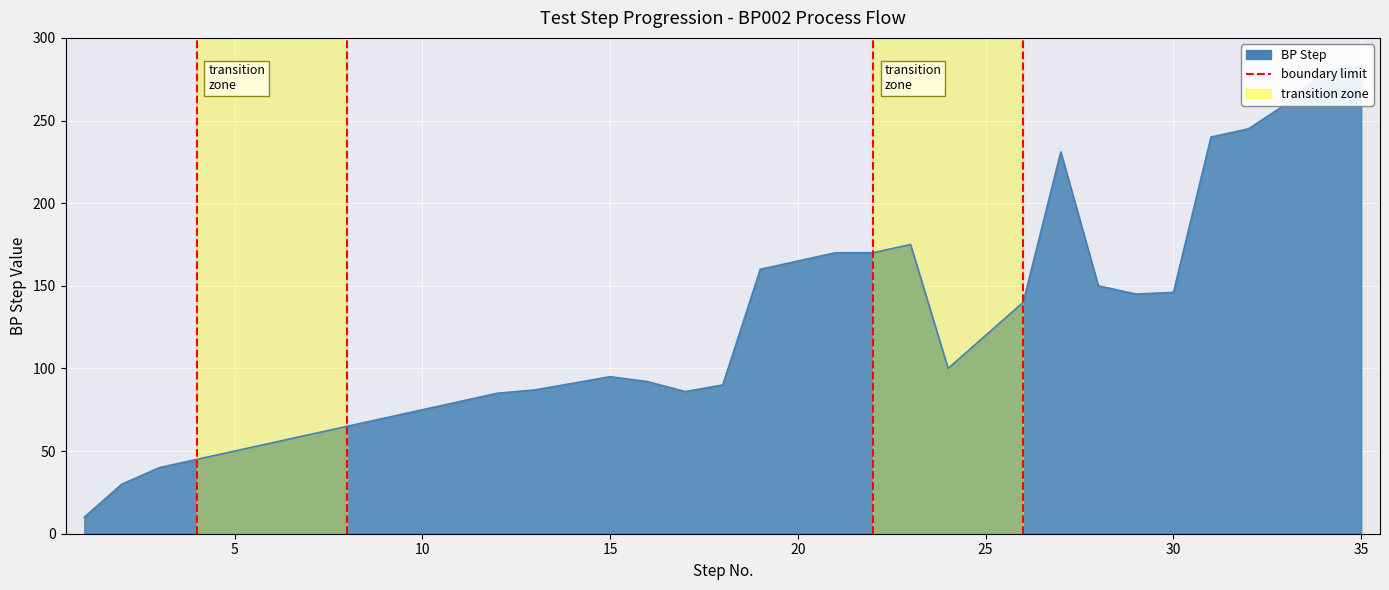

Count the number of data series in this chart.

1